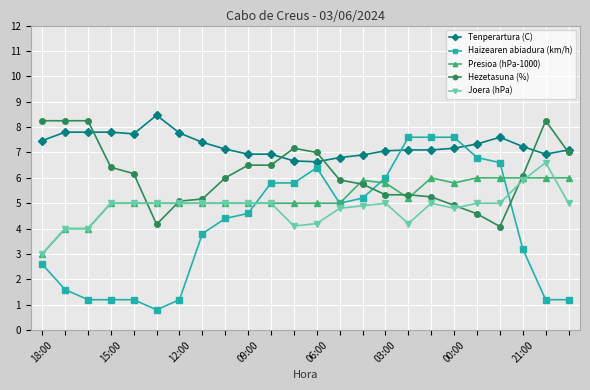

What is the value of the Tenperartura (C) point at the 16th from the left?

7.1